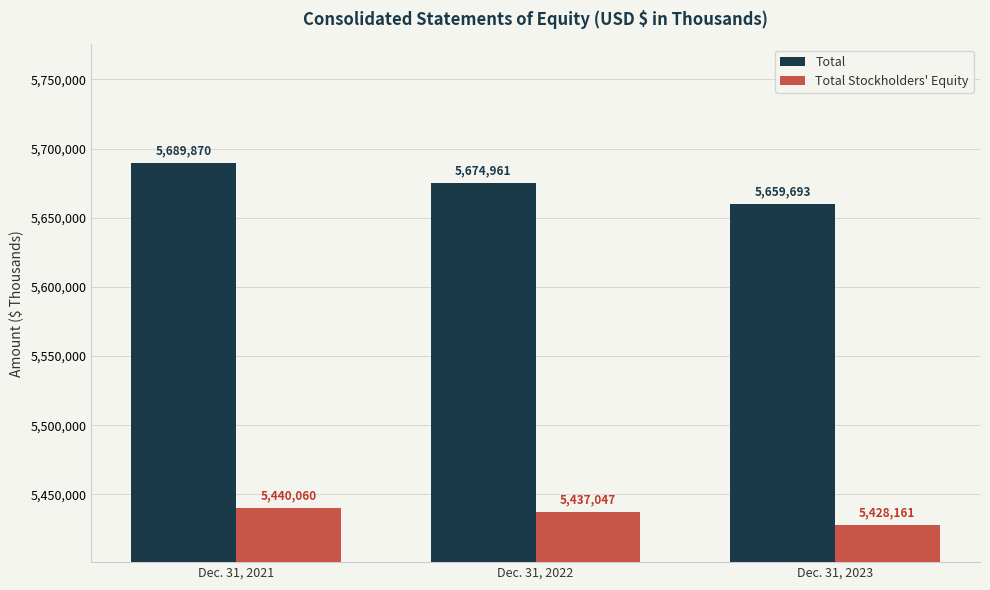

What is the sum of the Total Stockholders' Equity values at Dec. 31, 2021 and Dec. 31, 2023?

10868221